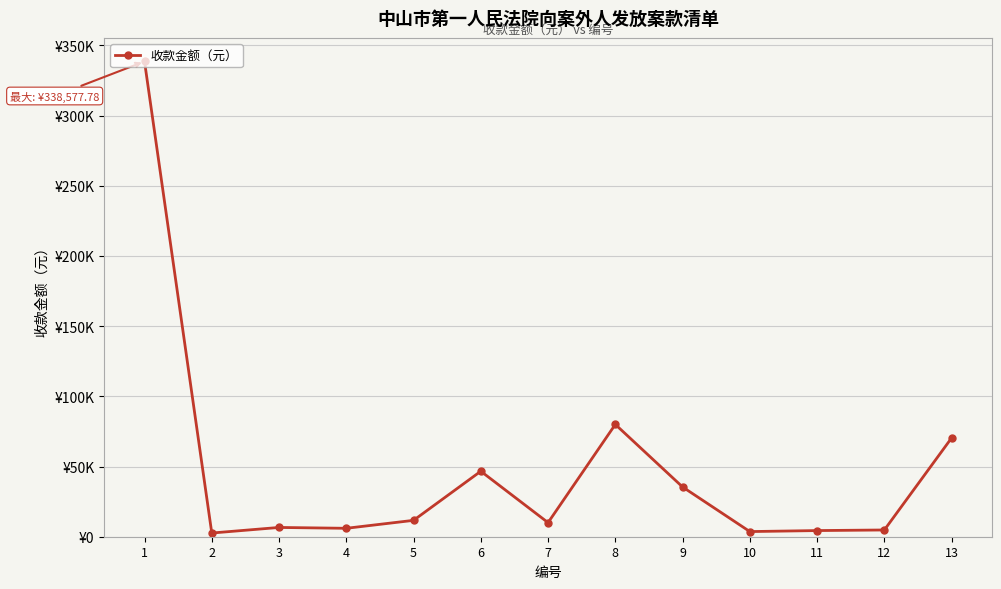

How many interior local peaks (higher than both neighbors) does the data have?

3